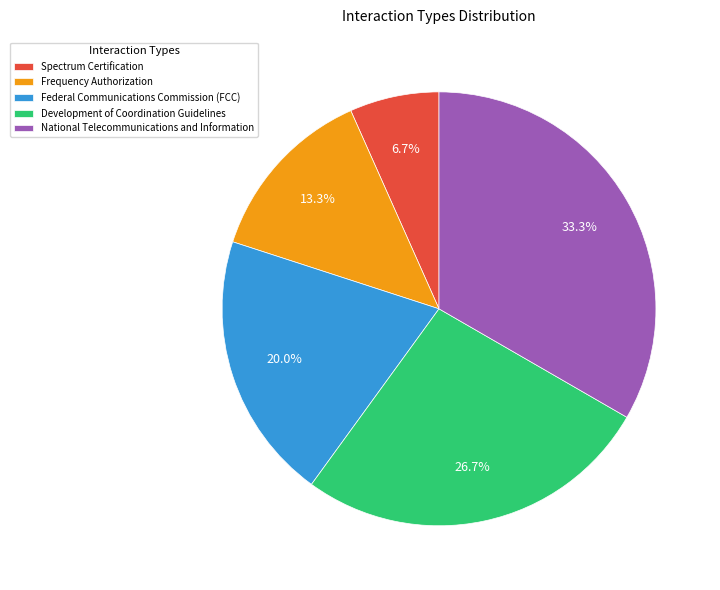

Which has a higher value, Spectrum Certification or National Telecommunications and Information?

National Telecommunications and Information